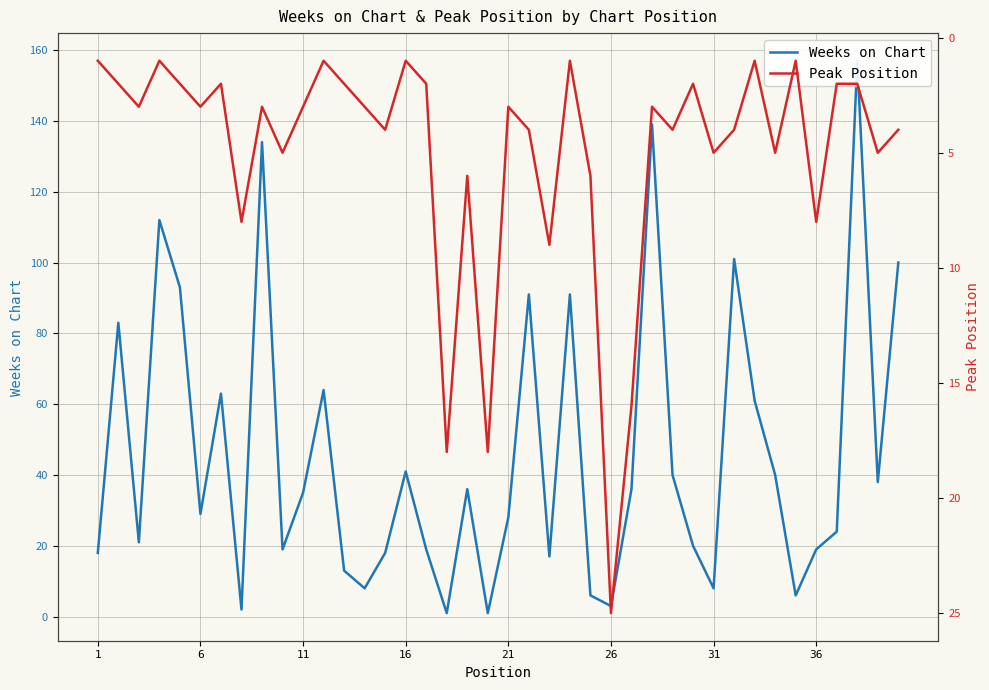

What is the average value of the Peak Position series?

5